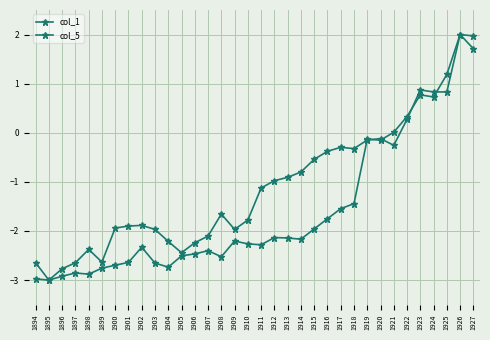

How many lines are shown in the chart?

2